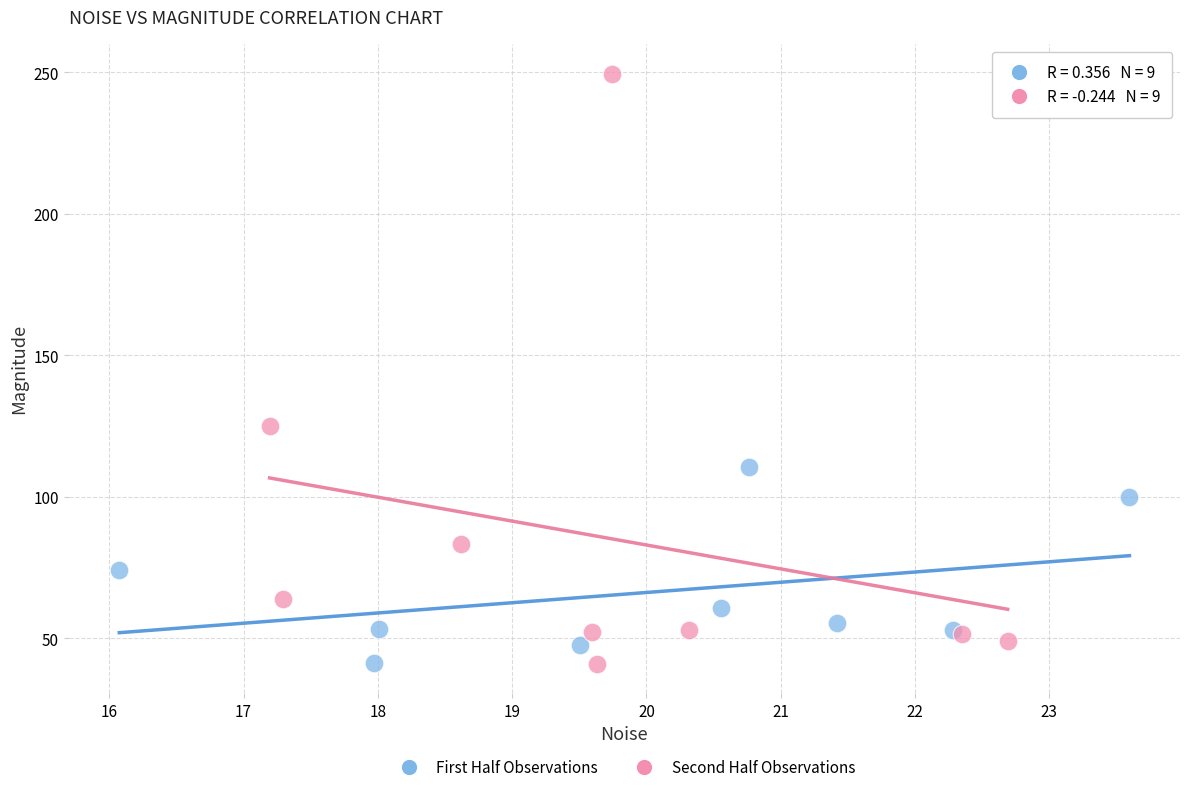

Which series contains the highest Y value?

Second Half Observations